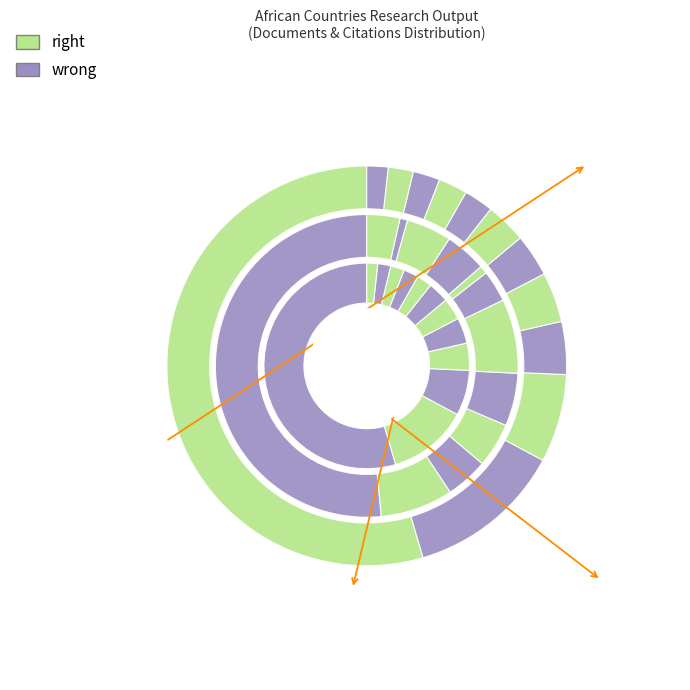

Is it true that 11 is 16% of the pie?

False